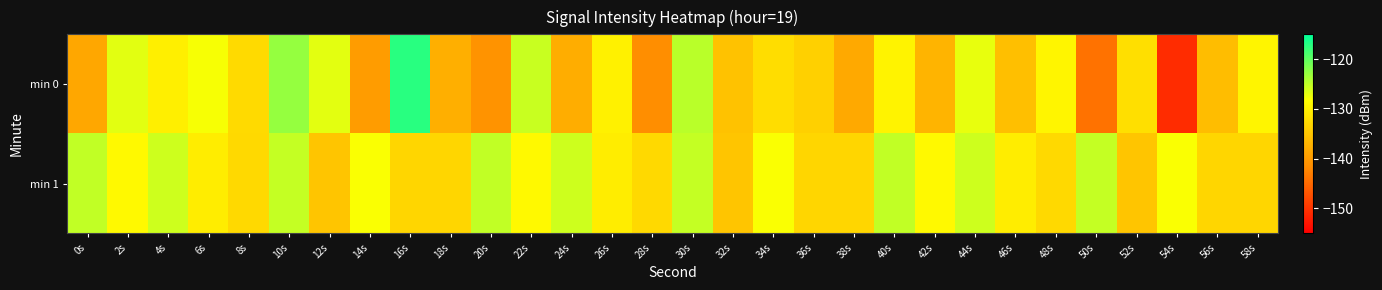

Reading left to right, extract all data points from this chart.

min 0: 0s=-138.5	2s=-126.8	4s=-130.2	6s=-127.9	8s=-132.6	10s=-122.9	12s=-126.9	14s=-139.8	16s=-117.1	18s=-137.5	20s=-140.8	22s=-125.5	24s=-137.8	26s=-129.9	28s=-141.5	30s=-124.8	32s=-135.3	34s=-132.3	36s=-133.7	38s=-138.2	40s=-129.7	42s=-137.0	44s=-127.2	46s=-135.6	48s=-129.5	50s=-144.1	52s=-132.0	54s=-150.7	56s=-136.0	58s=-129.4
min 1: 0s=-125.1	2s=-128.9	4s=-125.8	6s=-130.4	8s=-132.7	10s=-125.2	12s=-135.0	14s=-128.1	16s=-133.0	18s=-133.1	20s=-125.1	22s=-128.9	24s=-125.8	26s=-130.4	28s=-132.7	30s=-125.2	32s=-135.0	34s=-128.1	36s=-133.0	38s=-133.1	40s=-125.1	42s=-128.9	44s=-125.8	46s=-130.4	48s=-132.7	50s=-125.2	52s=-135.0	54s=-128.1	56s=-133.0	58s=-133.1